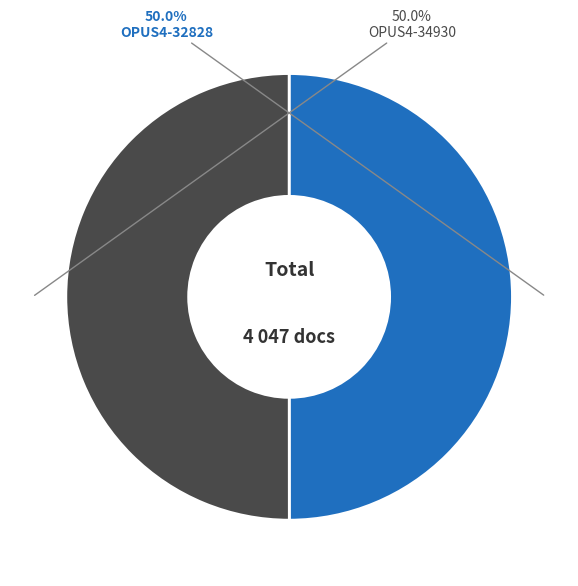

Count the number of slices in the pie.

2